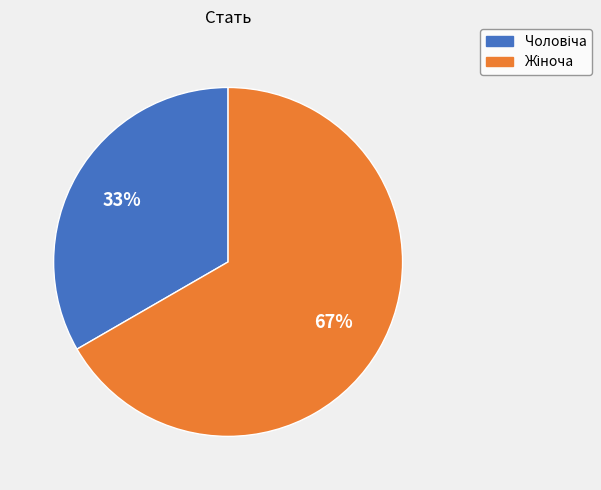

To the nearest percent, what is the average slice percentage?

50%